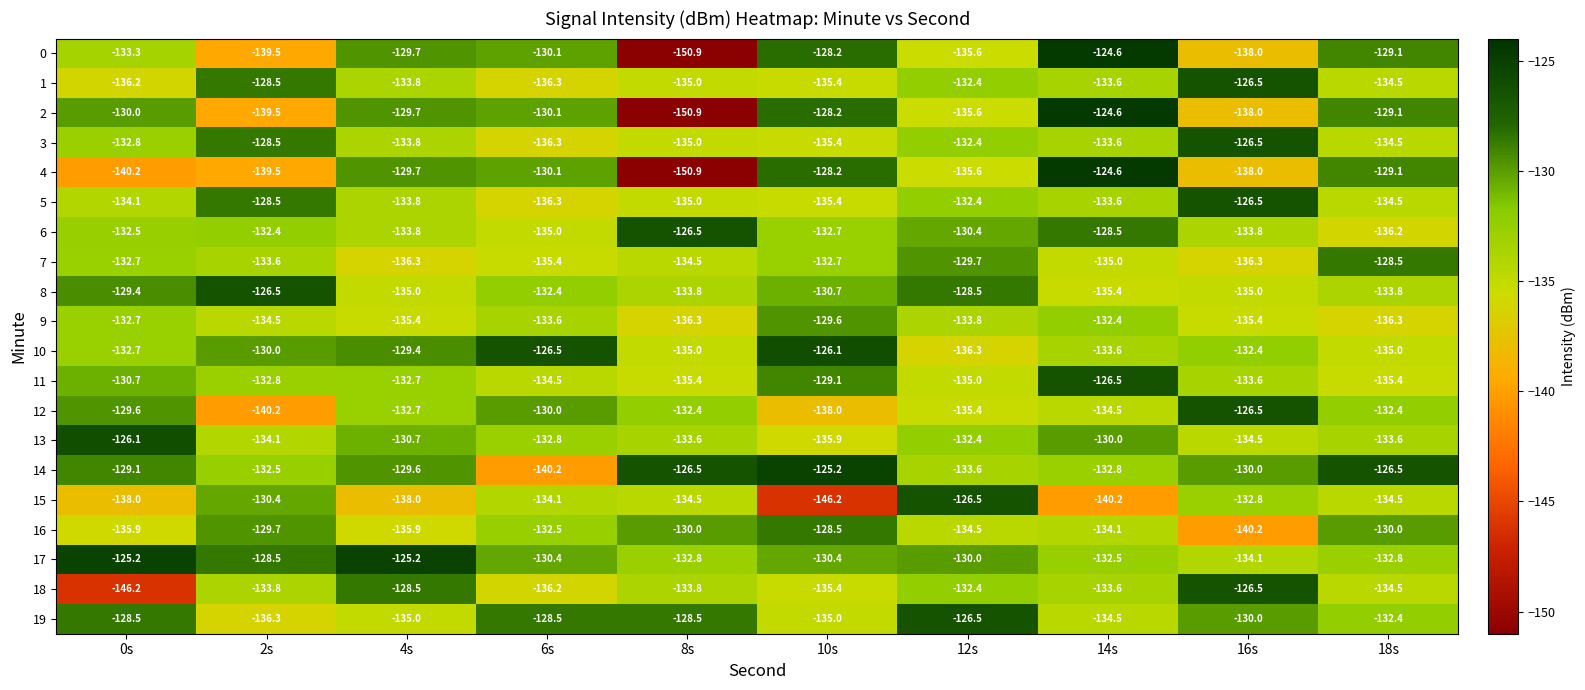

What is the sum of the 15 values at 6s and 2s?

-264.5